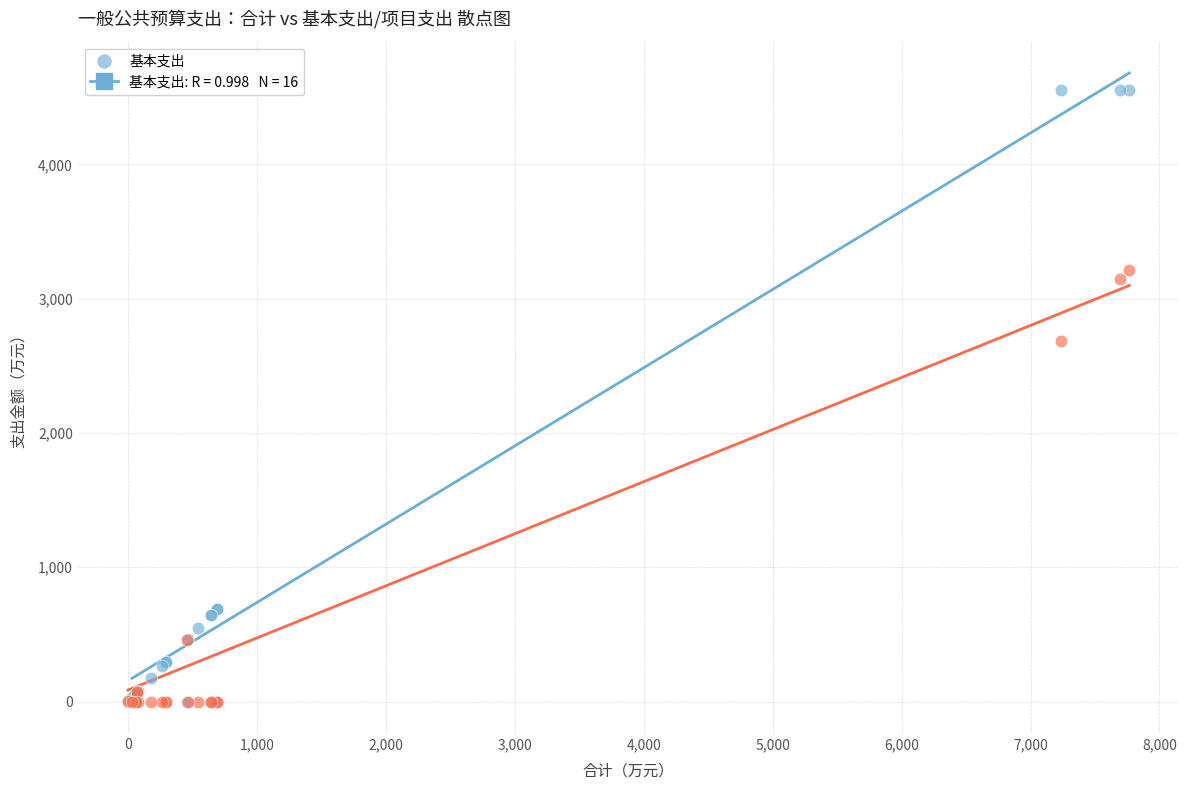

Across all series, what Y value is closest to 2276?

2681.4